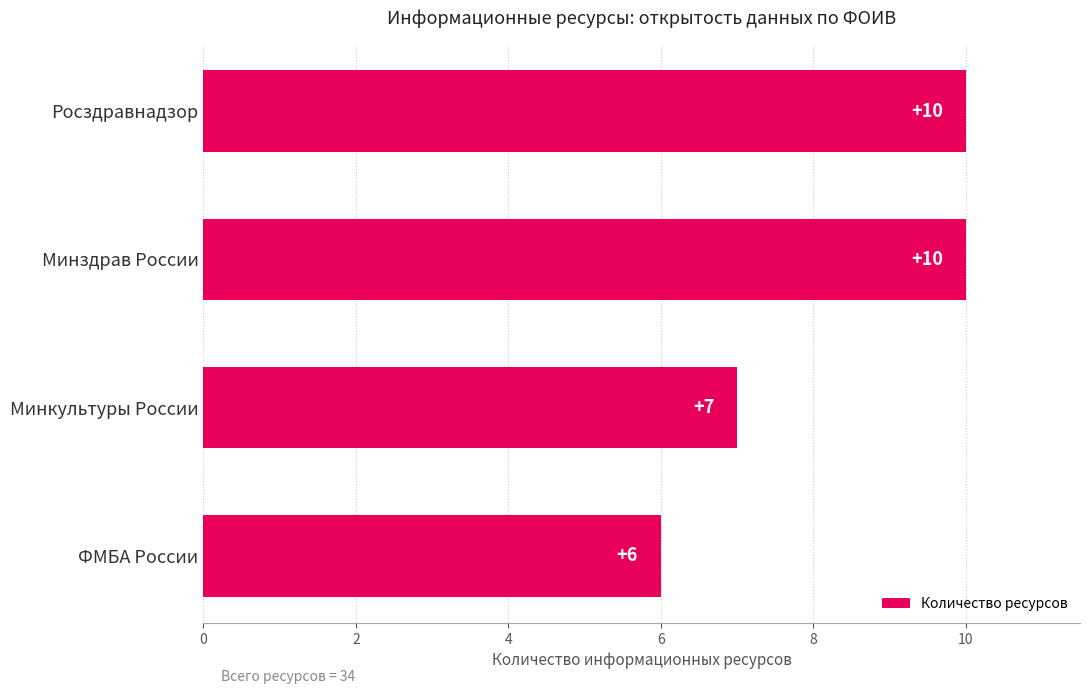

What is the change in value from ФМБА России to Росздравнадзор?

+4